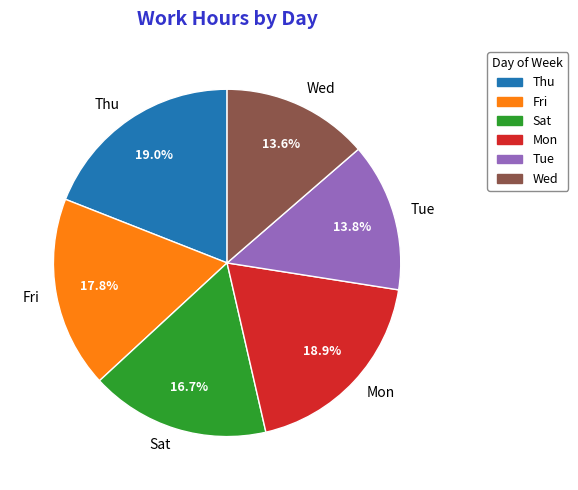

How many slices are in this pie chart?

6